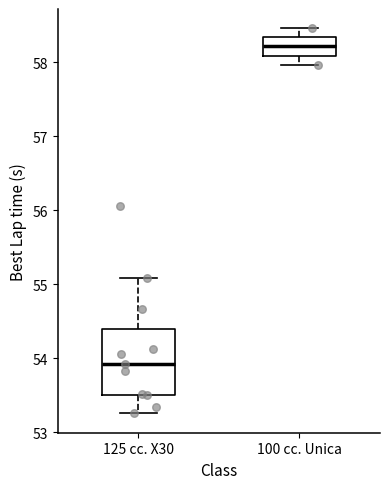

Reading left to right, read every box against the y-axis: the position of its median line, the range the box covers, and the ends of its whiskers. The values are not printed on the chart, so give them approximately, as read against the axis.

125 cc. X30: median 53.9, box 53.5 to 54.4, whiskers 53.3 to 55.1
100 cc. Unica: median 58.2, box 58.1 to 58.3, whiskers 58.0 to 58.5